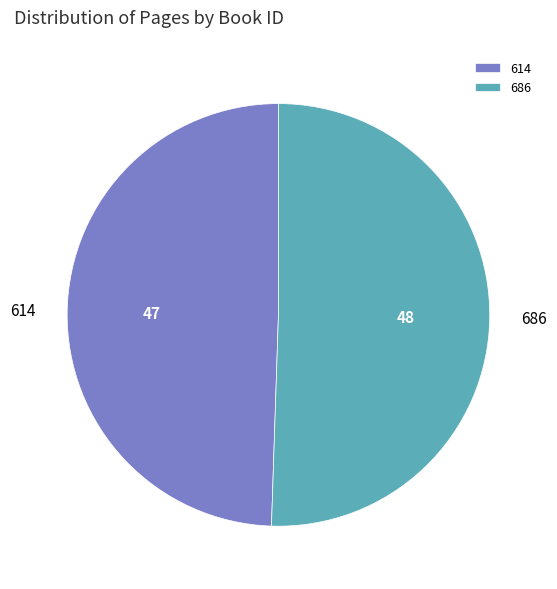

Combined, do 686 and 614 account for over 50%?

Yes